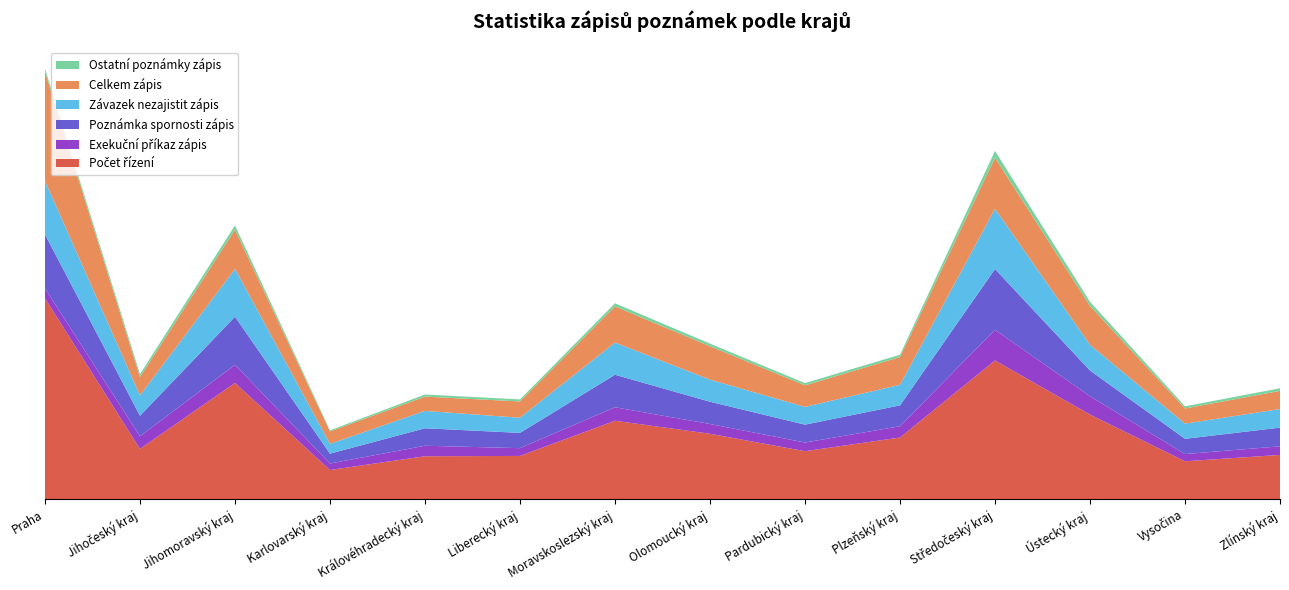

Reading left to right, transcribe all the data shown in this chart.

Počet řízení: Praha=41175	Jihočeský kraj=10302	Jihomoravský kraj=23831	Karlovarský kraj=5972	Královéhradecký kraj=8798	Liberecký kraj=8861	Moravskoslezský kraj=16074	Olomoucký kraj=13408	Pardubický kraj=9829	Plzeňský kraj=12639	Středočeský kraj=28426	Ústecký kraj=17347	Vysočina=7765	Zlínský kraj=9065
Exekuční příkaz zápis: Praha=2024	Jihočeský kraj=2583	Jihomoravský kraj=3705	Karlovarský kraj=1336	Královéhradecký kraj=2151	Liberecký kraj=1592	Moravskoslezský kraj=2758	Olomoucký kraj=2002	Pardubický kraj=1781	Plzeňský kraj=2308	Středočeský kraj=6291	Ústecký kraj=3750	Vysočina=1478	Zlínský kraj=1769
Poznámka spornosti zápis: Praha=11075	Jihočeský kraj=4211	Jihomoravský kraj=9865	Karlovarský kraj=2021	Královéhradecký kraj=3583	Liberecký kraj=3133	Moravskoslezský kraj=6670	Olomoucký kraj=4559	Pardubický kraj=3664	Plzeňský kraj=4278	Středočeský kraj=12456	Ústecký kraj=5279	Vysočina=3126	Zlínský kraj=3830
Závazek nezajistit zápis: Praha=10967	Jihočeský kraj=4180	Jihomoravský kraj=9807	Karlovarský kraj=2002	Královéhradecký kraj=3563	Liberecký kraj=3105	Moravskoslezský kraj=6598	Olomoucký kraj=4537	Pardubický kraj=3639	Plzeňský kraj=4220	Středočeský kraj=12352	Ústecký kraj=5260	Vysočina=3112	Zlínský kraj=3812
Celkem zápis: Praha=22378	Jihočeský kraj=3758	Jihomoravský kraj=8009	Karlovarský kraj=2556	Královéhradecký kraj=2924	Liberecký kraj=3339	Moravskoslezský kraj=7403	Olomoucký kraj=6833	Pardubický kraj=4425	Plzeňský kraj=5682	Středočeský kraj=10441	Ústecký kraj=7963	Vysočina=3113	Zlínský kraj=3711
Ostatní poznámky zápis: Praha=628	Jihočeský kraj=600	Jihomoravský kraj=894	Karlovarský kraj=220	Královéhradecký kraj=435	Liberecký kraj=419	Moravskoslezský kraj=642	Olomoucký kraj=543	Pardubický kraj=454	Plzeňský kraj=480	Středočeský kraj=1419	Ústecký kraj=874	Vysočina=436	Zlínský kraj=547